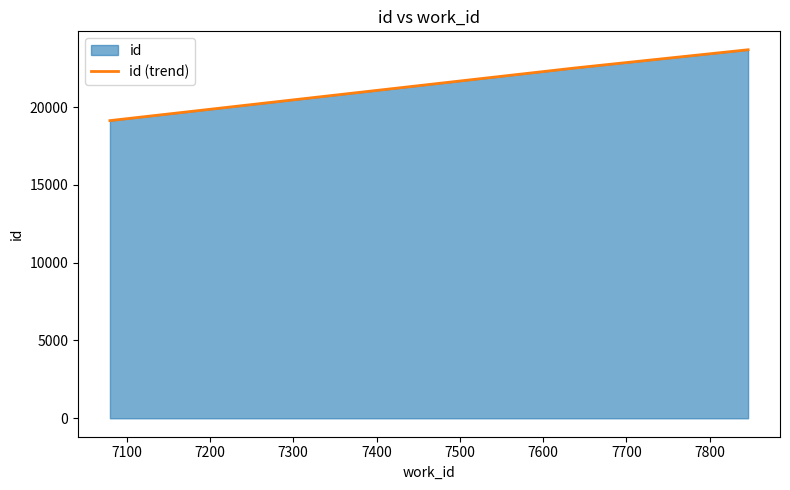

How many lines are shown in the chart?

1